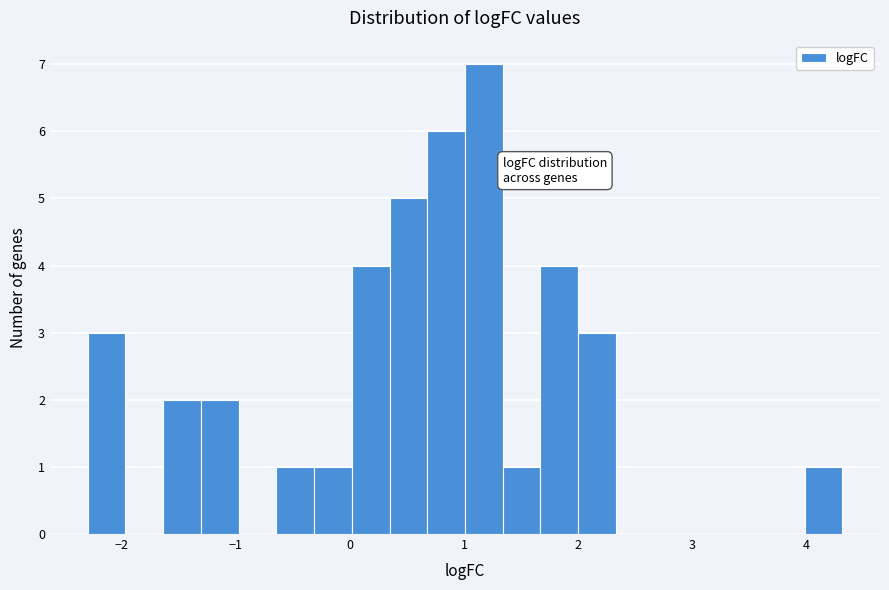

Around what value on the x-axis is the tallest bar? Give the approximate position of its centre, as read against the axis.

1.2